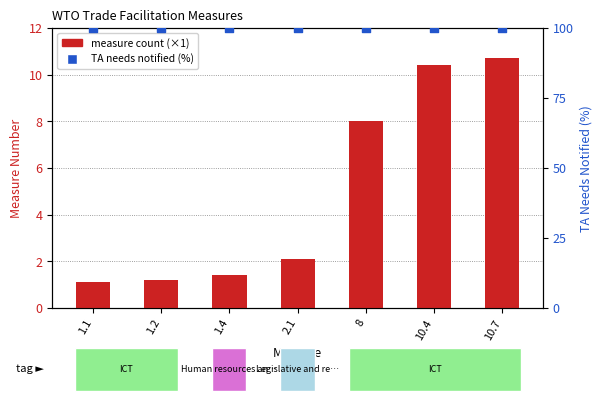

At how many categories does at least one series exceed 41?

7